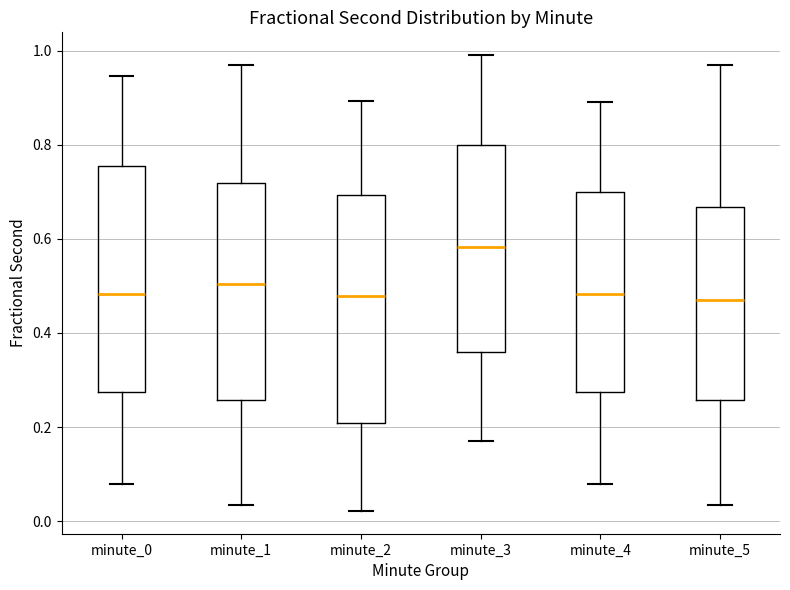

Reading left to right, read every box against the y-axis: the position of its median line, the range the box covers, and the ends of its whiskers. The values are not printed on the chart, so give them approximately, as read against the axis.

minute_0: median 0.48, box 0.28 to 0.76, whiskers 0.08 to 0.94
minute_1: median 0.50, box 0.26 to 0.72, whiskers 0.04 to 0.96
minute_2: median 0.48, box 0.20 to 0.70, whiskers 0.02 to 0.90
minute_3: median 0.58, box 0.36 to 0.80, whiskers 0.18 to 1.00
minute_4: median 0.48, box 0.28 to 0.70, whiskers 0.08 to 0.90
minute_5: median 0.46, box 0.26 to 0.66, whiskers 0.04 to 0.96